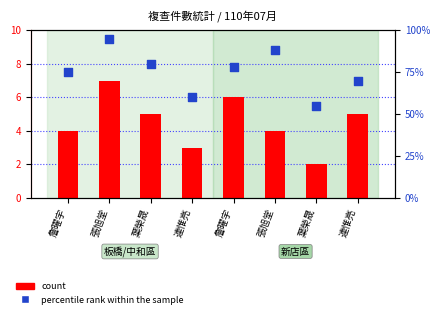

At how many categories does at least one series exceed 62?

6